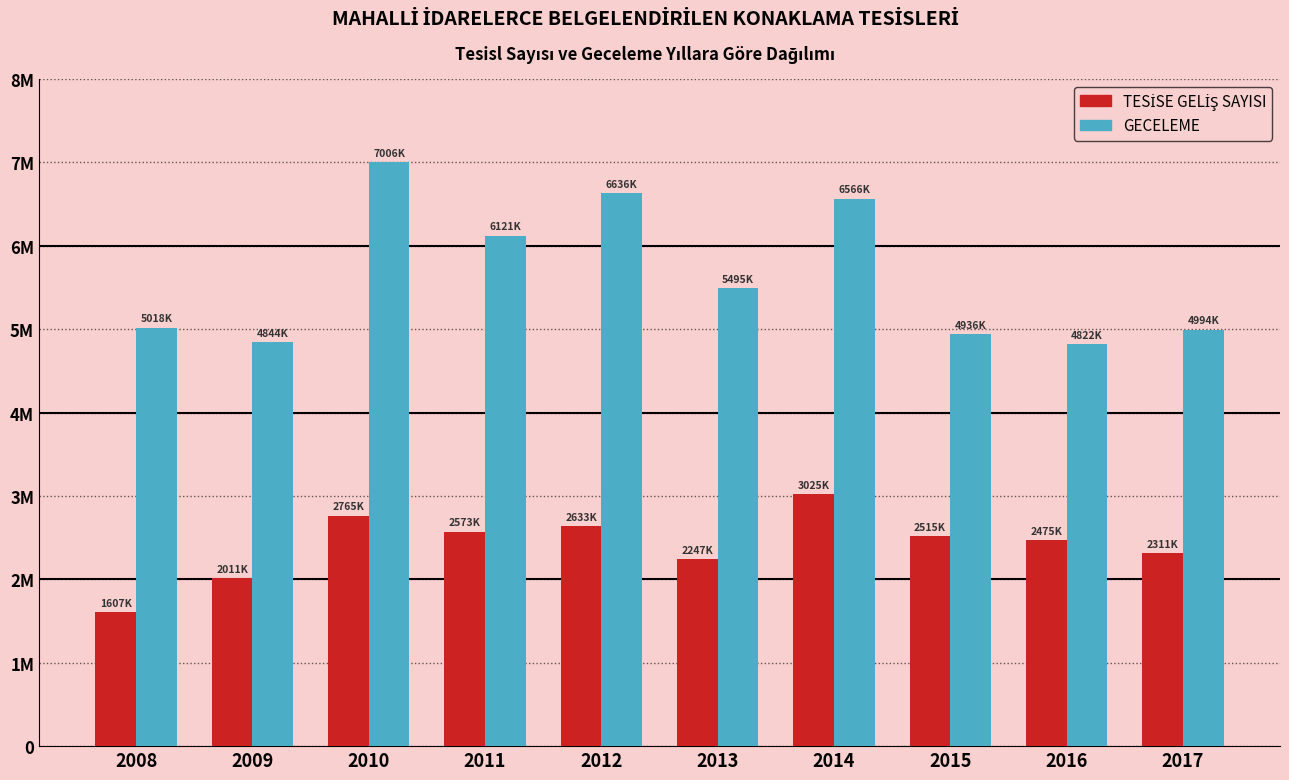

Rank the series by their average value, from lowest to highest.

TESİSE GELİŞ SAYISI, GECELEME